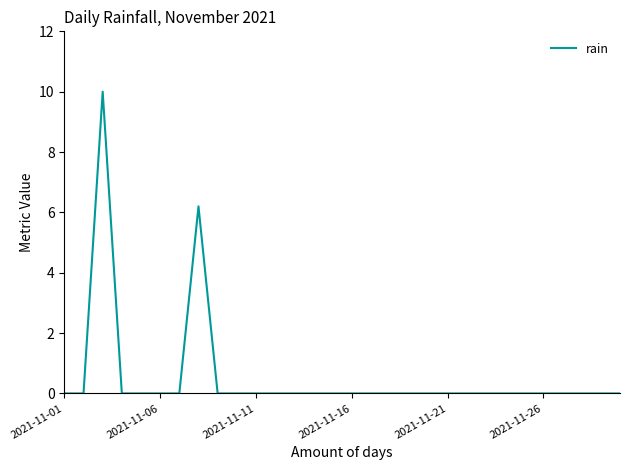

What is the maximum value shown in the chart?

10.0